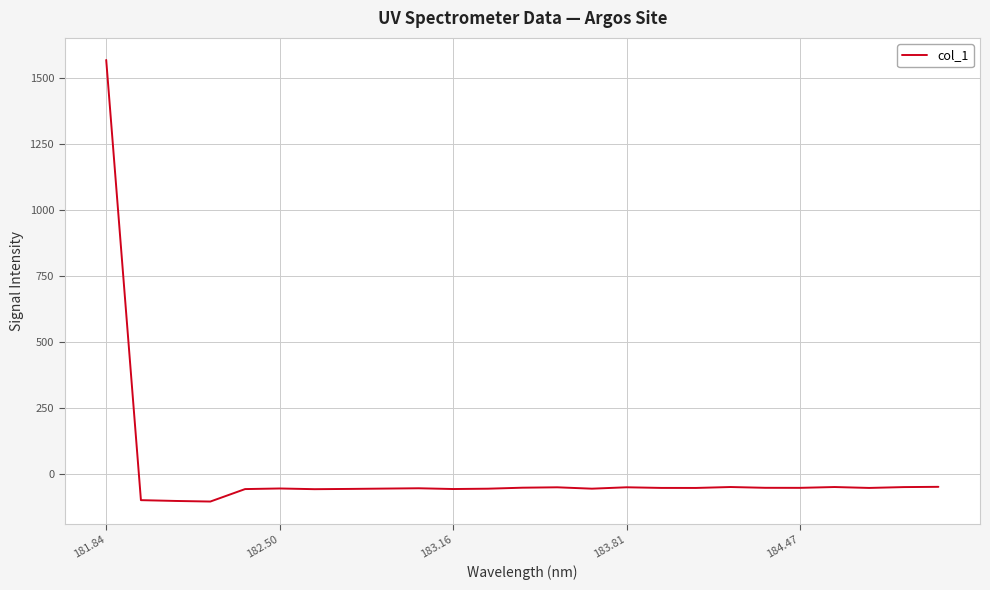

What is the greatest value displayed?

1570.0